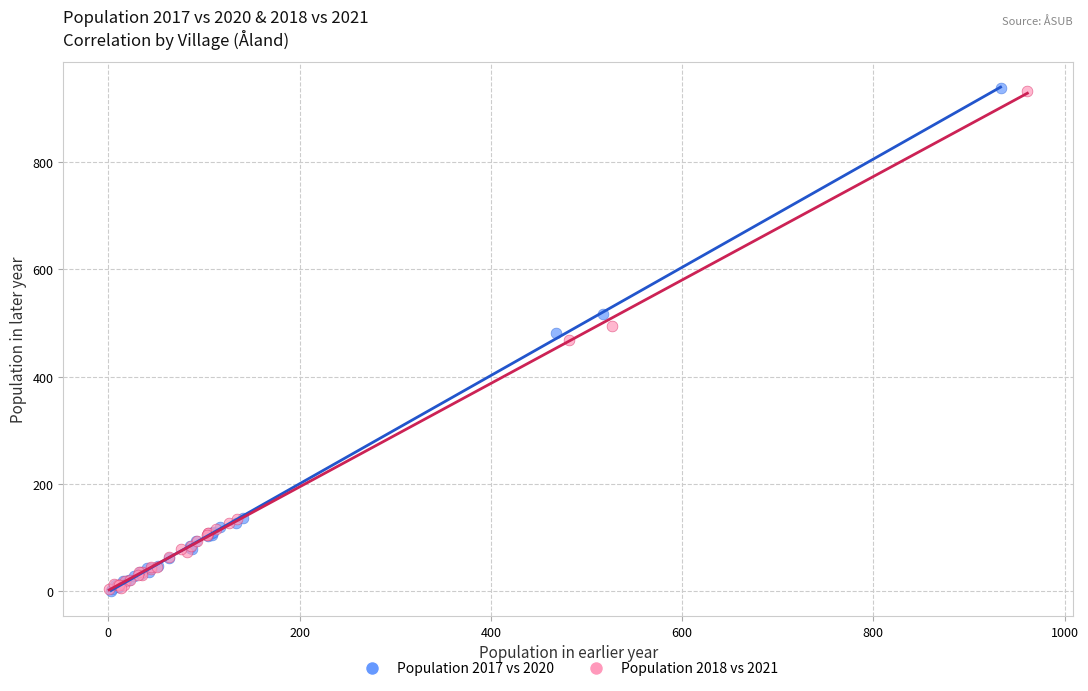

Which series has the widest spread of Y values?

Population 2017 vs 2020